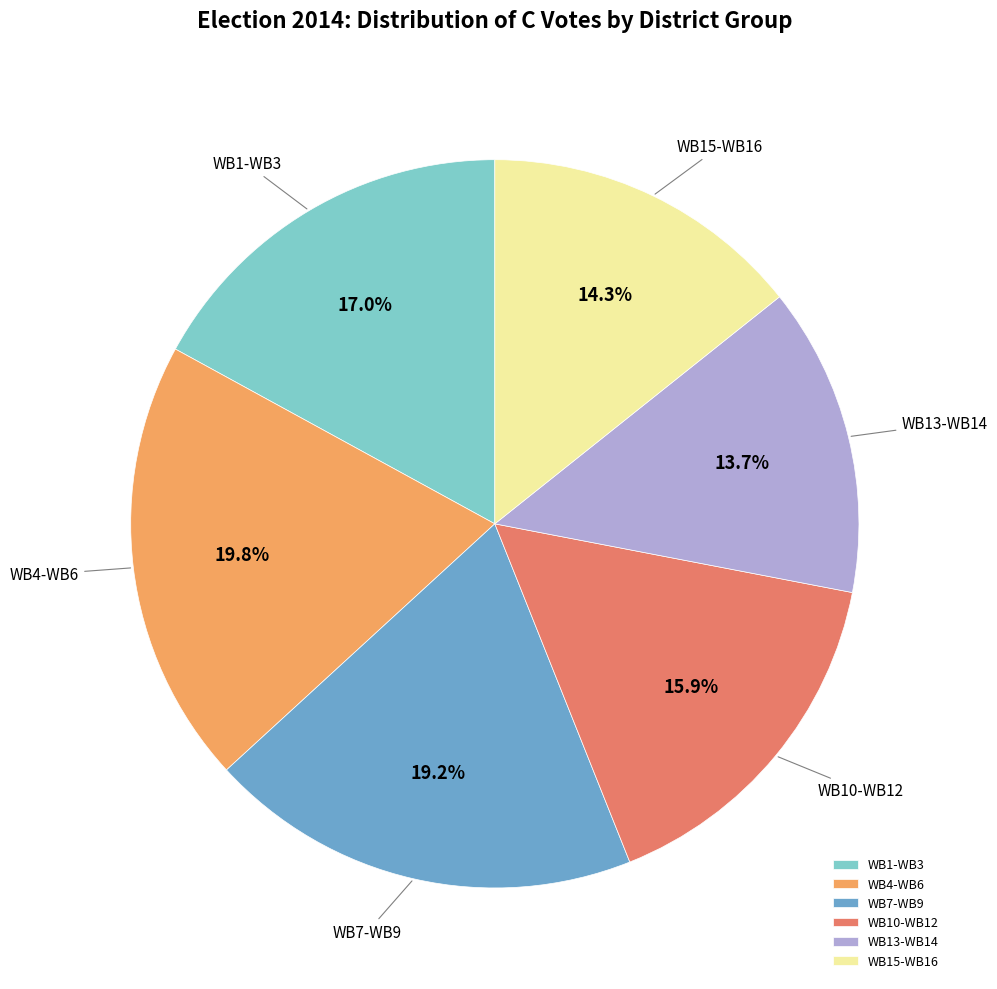

What is the ratio of the value at WB13-WB14 to the value at WB15-WB16?

1.0